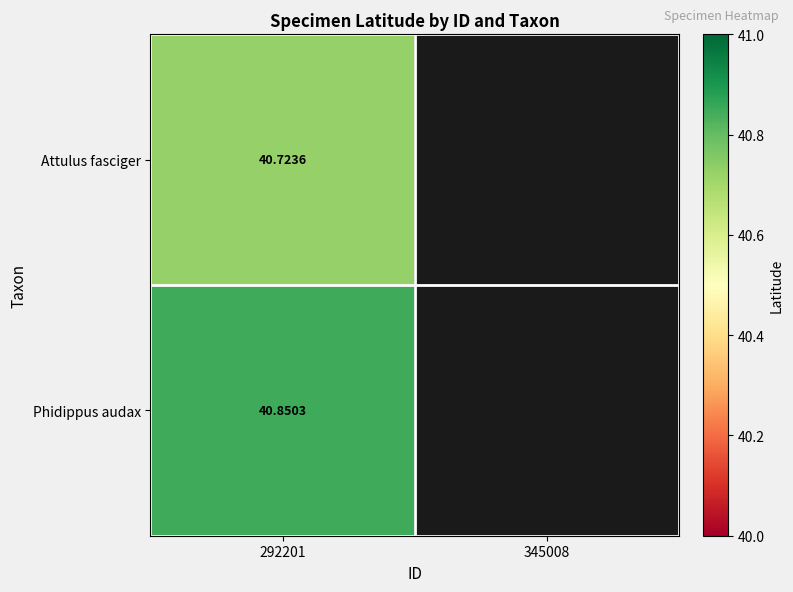

Which series has the largest range (max minus min)?

Attulus fasciger